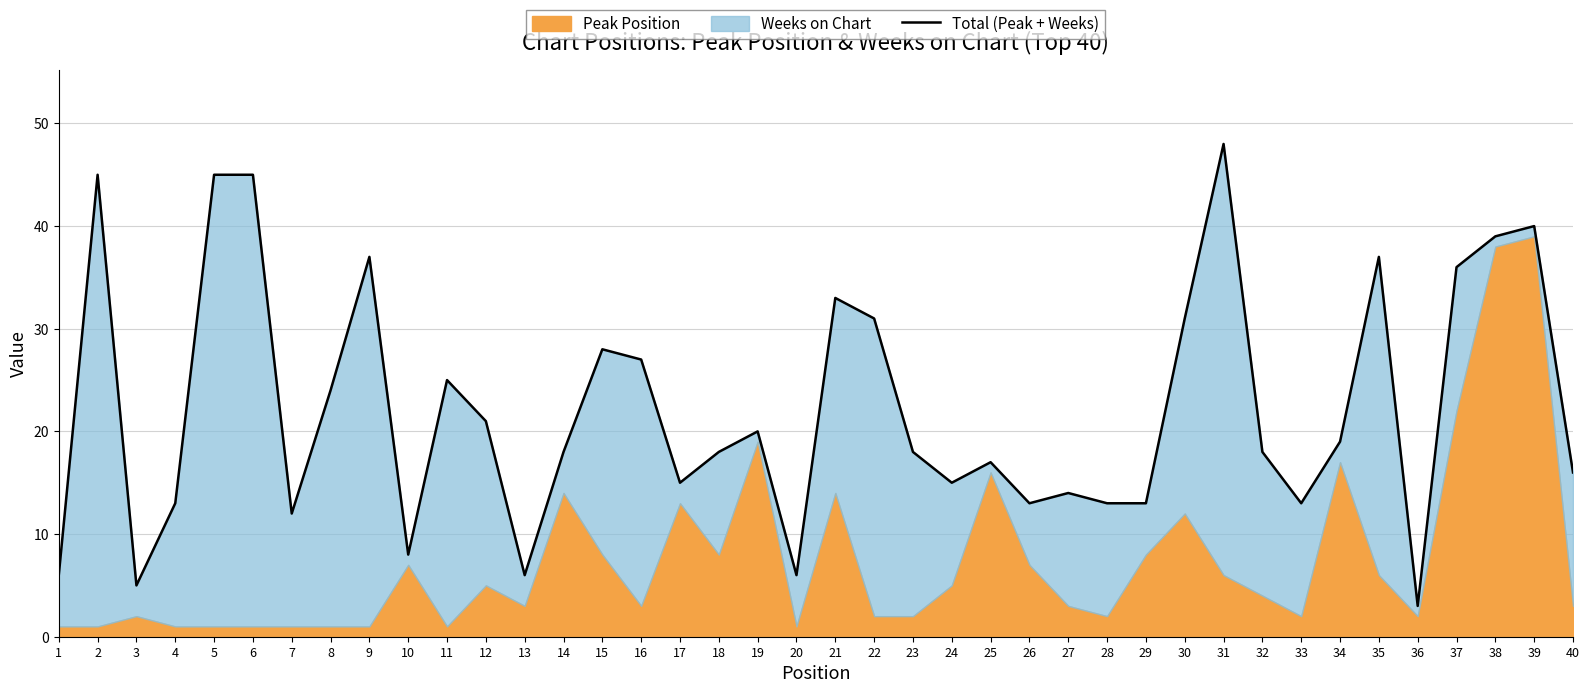

Which category has the lowest value across all series?

36